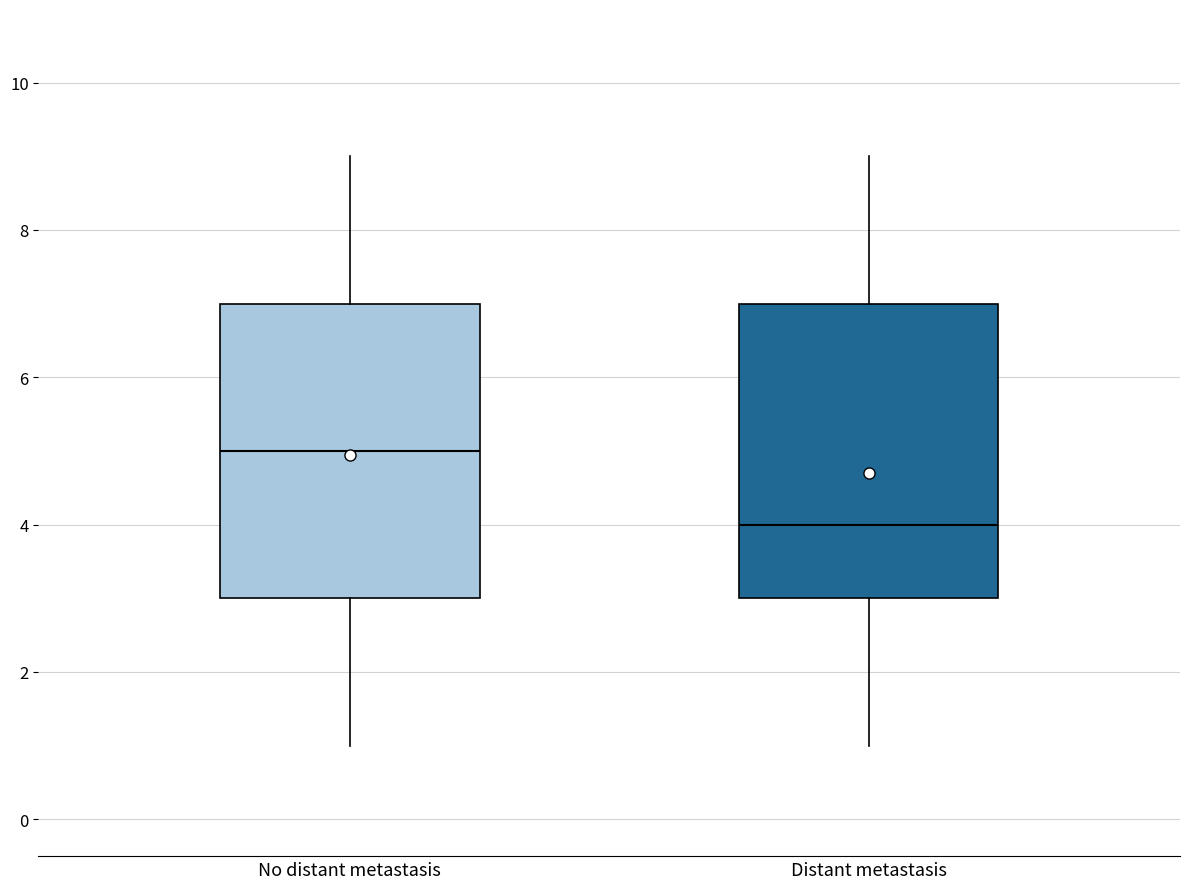

Reading left to right, read every box against the y-axis: the position of its median line, the range the box covers, and the ends of its whiskers. The values are not printed on the chart, so give them approximately, as read against the axis.

No distant metastasis: median 5, box 3 to 7, whiskers 1 to 9
Distant metastasis: median 4, box 3 to 7, whiskers 1 to 9